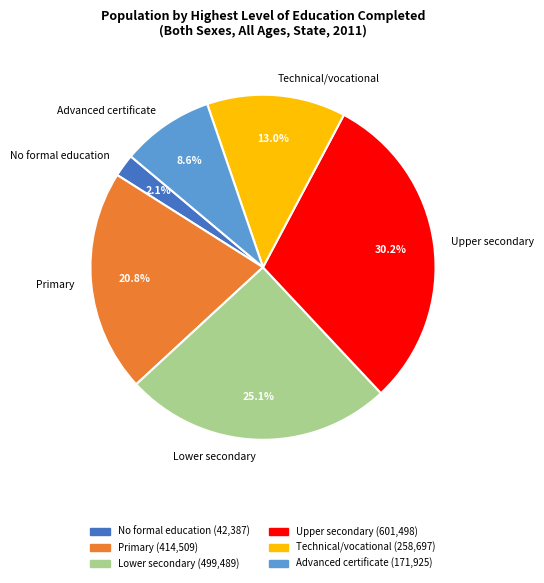

To the nearest percent, what is the combined percentage of Technical/vocational and Advanced certificate?

22%